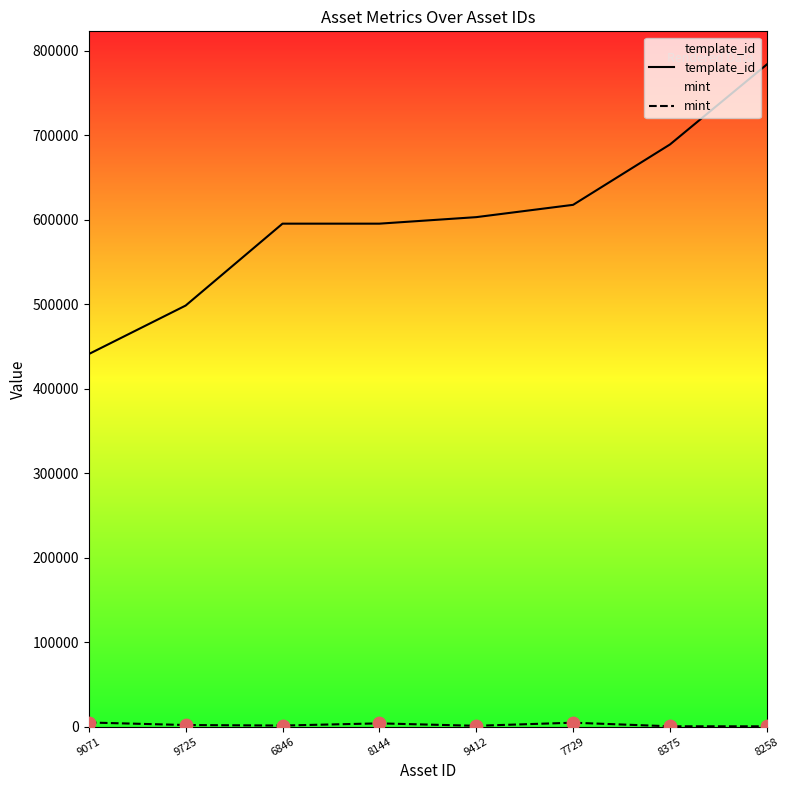

What are all the series names shown in the legend?

template_id, mint